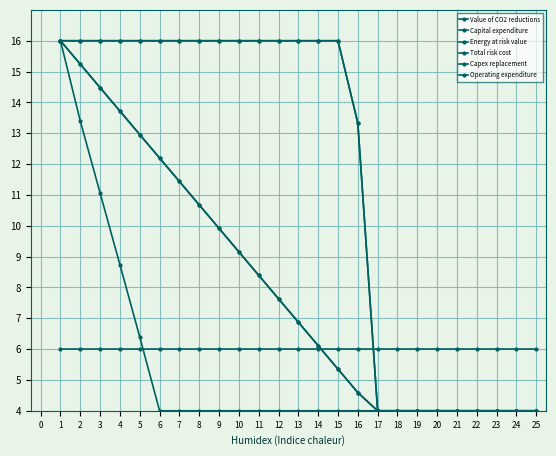

Does the chart have visible grid lines?

Yes